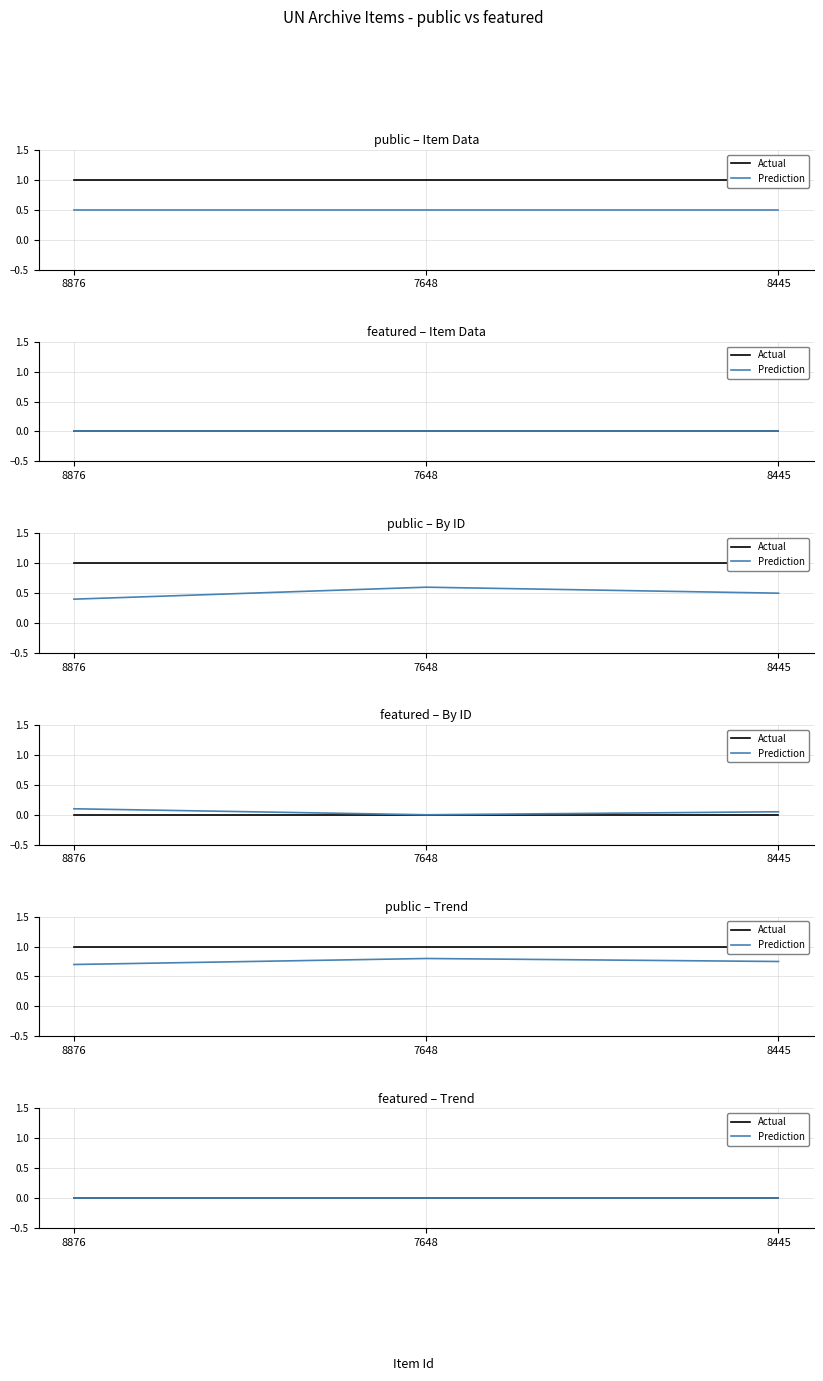

The public series shows 0 at 7648. True or false?

False